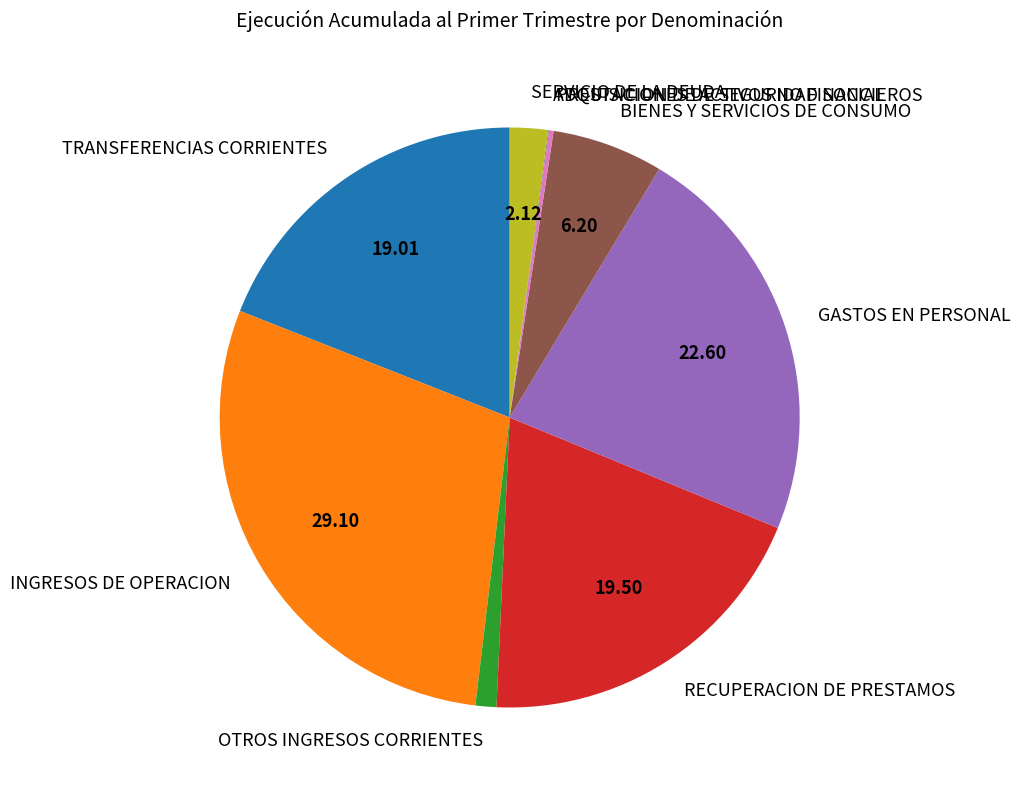

Do SERVICIO DE LA DEUDA and OTROS INGRESOS CORRIENTES together represent more than half of the pie?

No